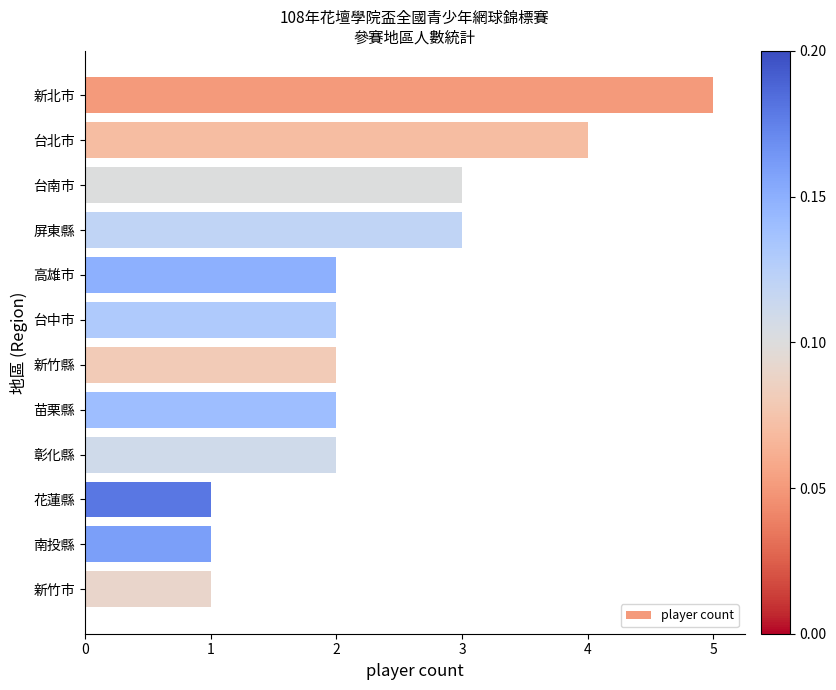

How many bars are there in total?

12